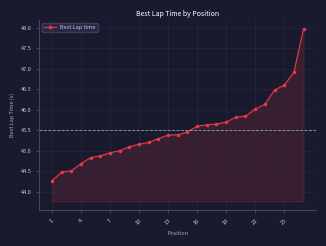

What is the difference between the maximum and minimum values?

3.7